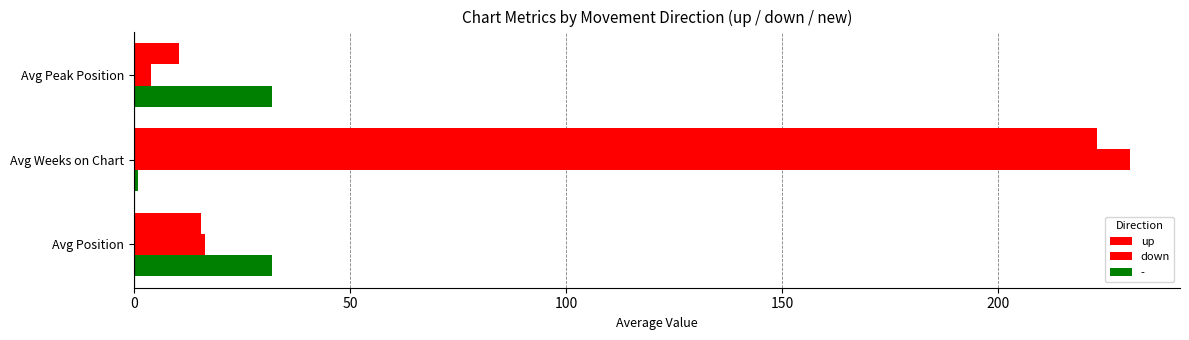

What is the maximum value shown in the chart?

230.5